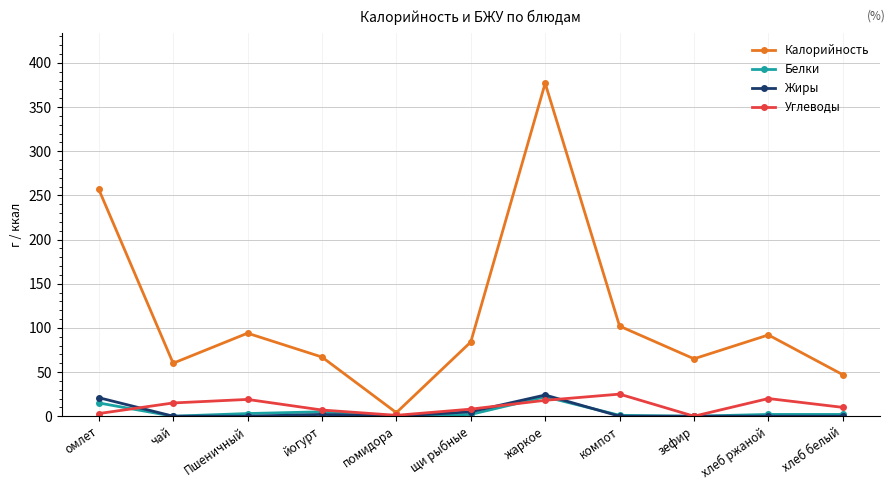

True or false: Белки has more than 0 interior local peaks.

True